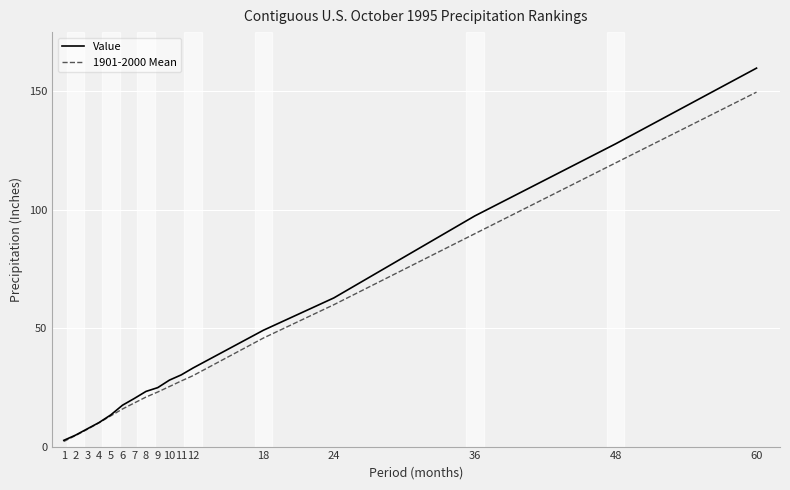

What are all the series names shown in the legend?

Value, 1901-2000 Mean